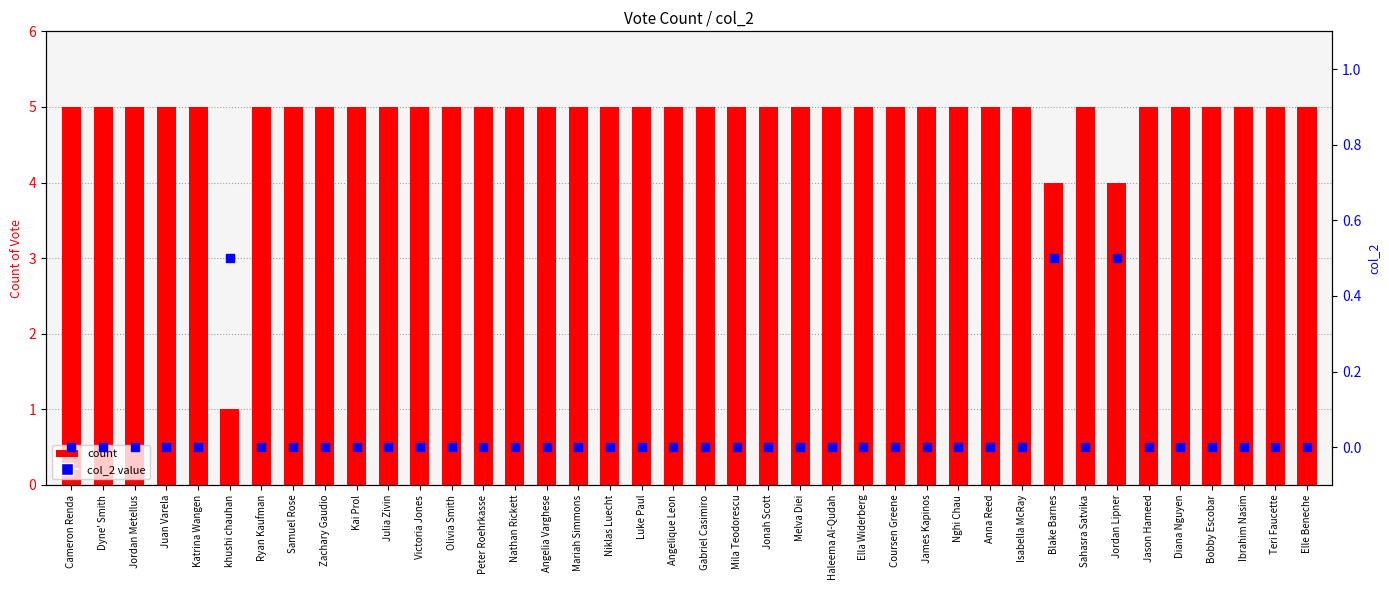

Which series has the largest Y range (max minus min)?

Count of Vote